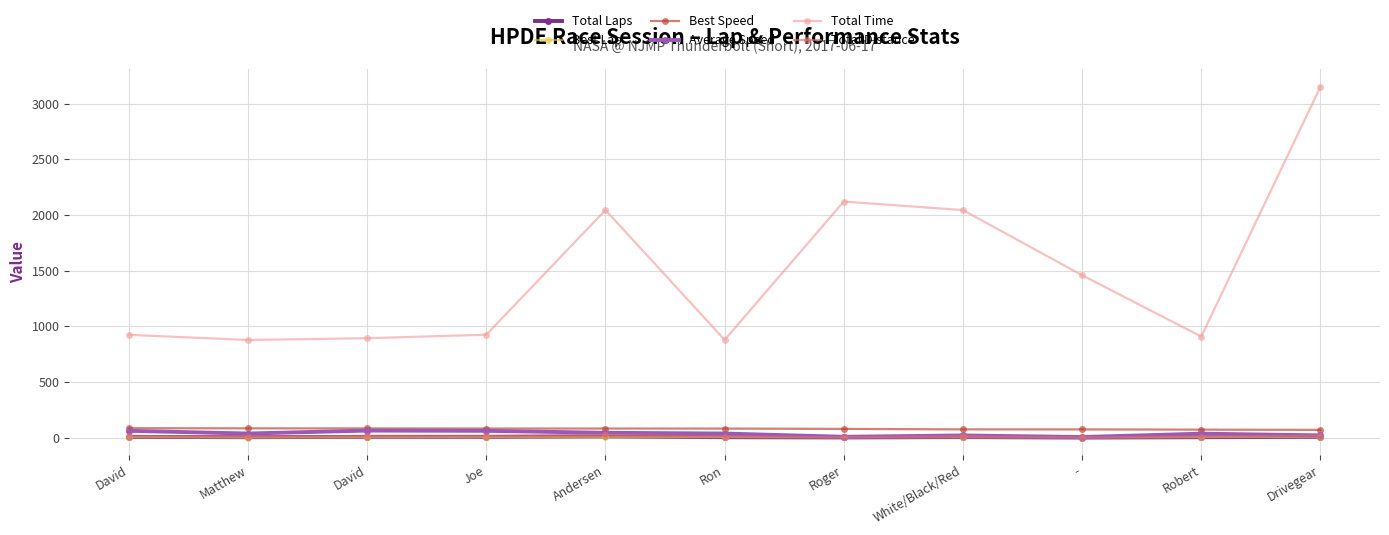

How many interior local valleys does the Average Speed series have?

3